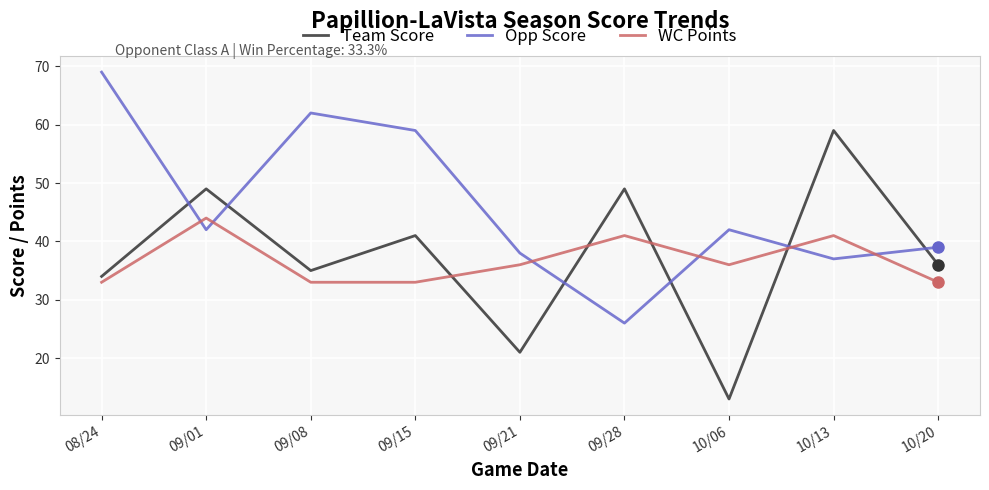

Where is Team Score nearest to the value 36?

10/20